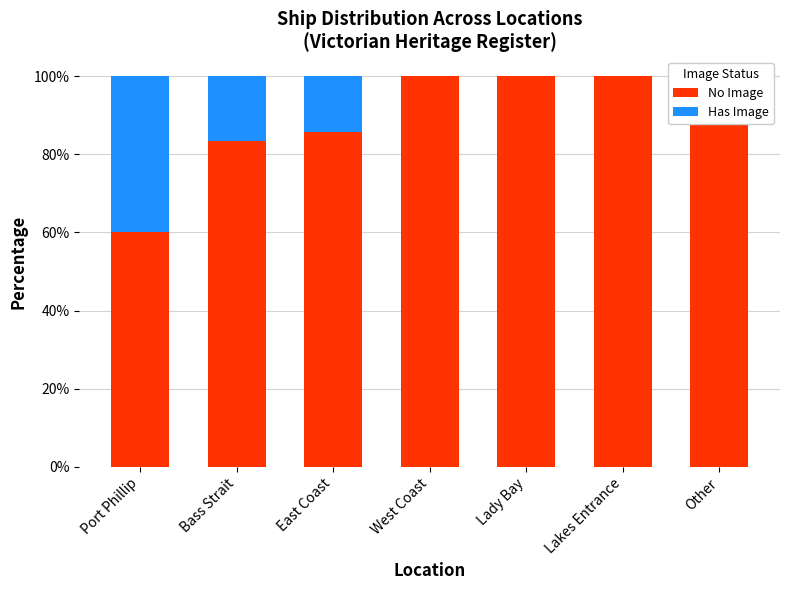

What is the difference between the highest and lowest values at Port Phillip?

20.0